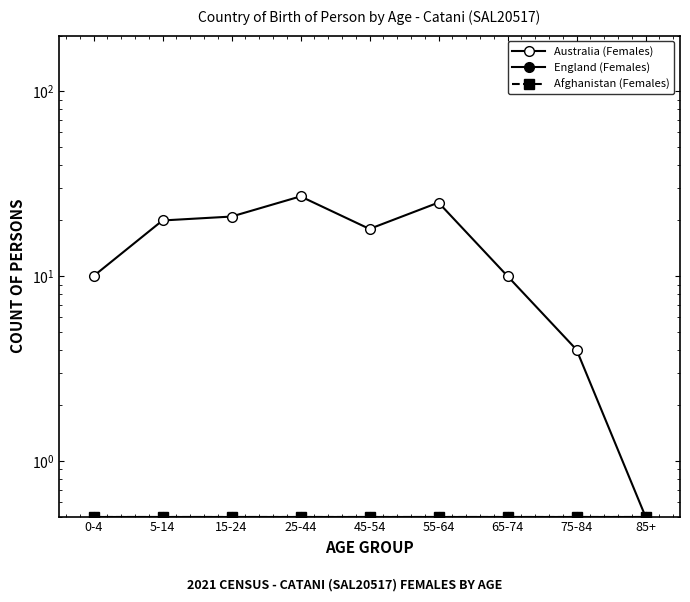

True or false: Australia (Females) and Afghanistan (Females) cross at least once.

False